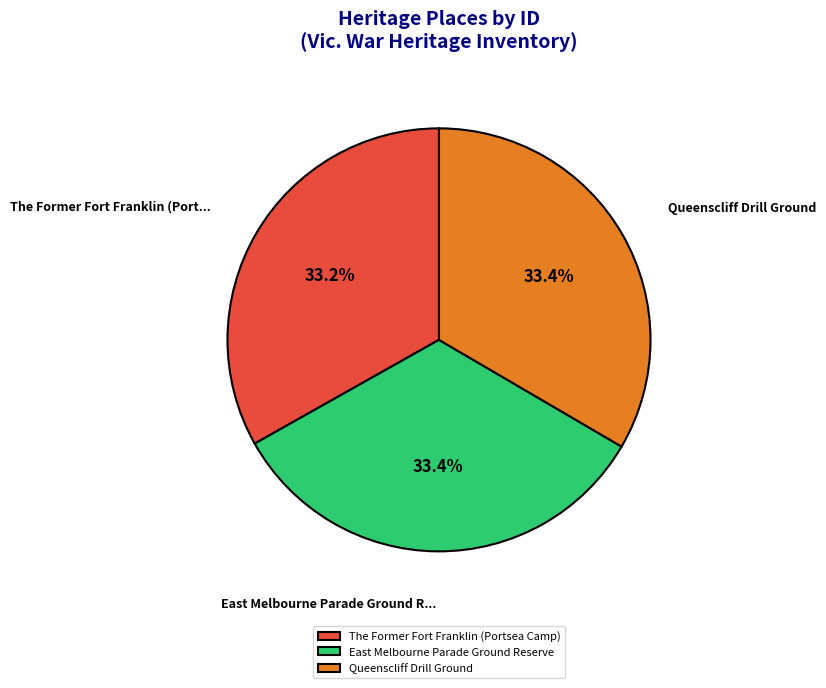

What is the ratio of the value at East Melbourne Parade Ground Reserve to the value at Queenscliff Drill Ground?

1.0